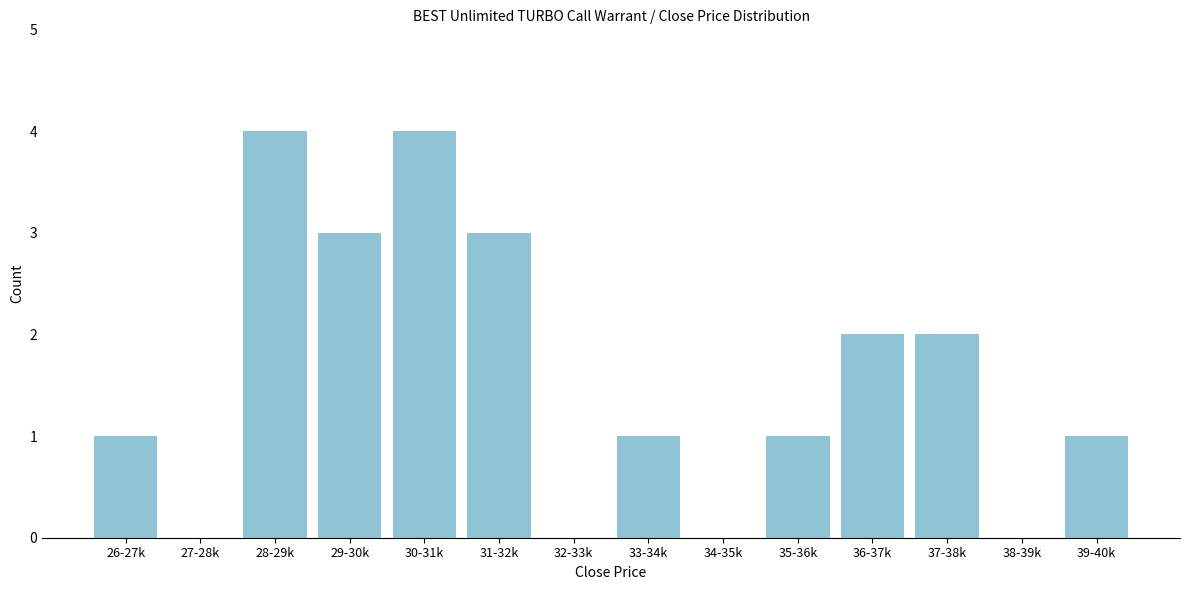

Reading right to left, extract all data points from this chart.

39-40k=1	38-39k=0	37-38k=2	36-37k=2	35-36k=1	34-35k=0	33-34k=1	32-33k=0	31-32k=3	30-31k=4	29-30k=3	28-29k=4	27-28k=0	26-27k=1